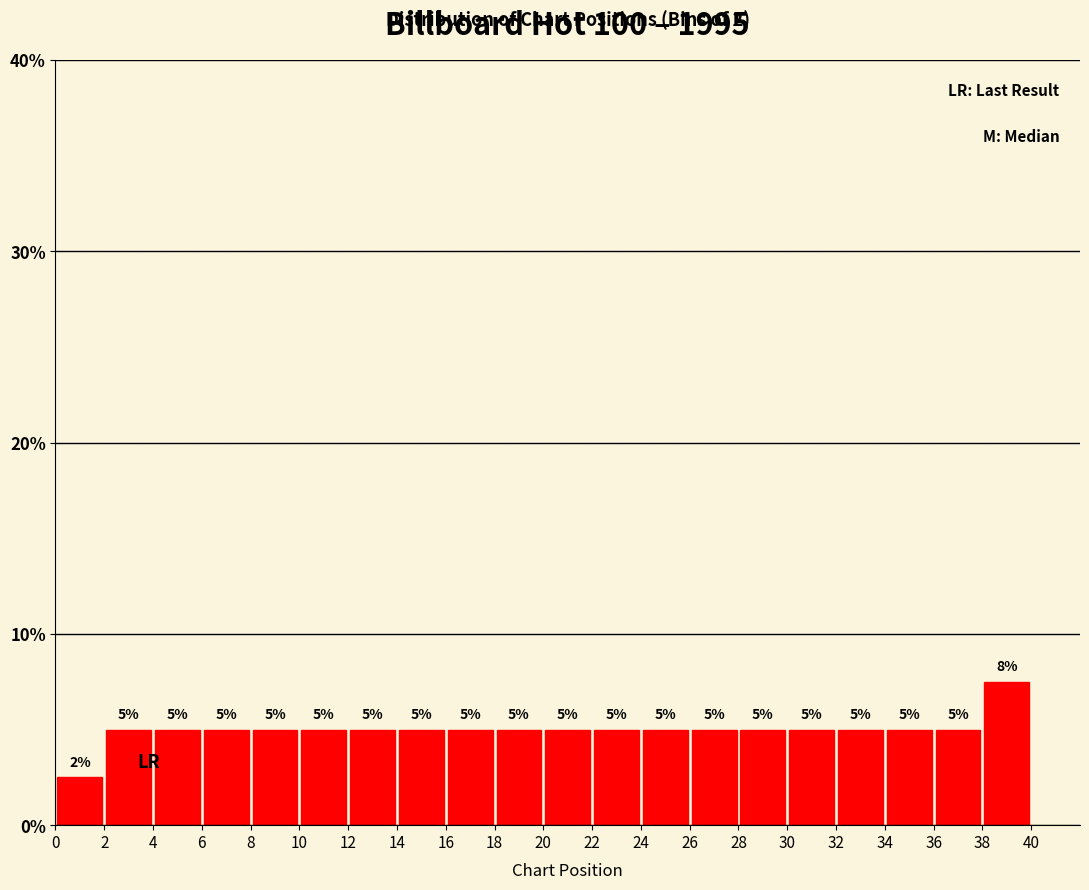

Which range on the x-axis has the tallest bar?

38 to 40